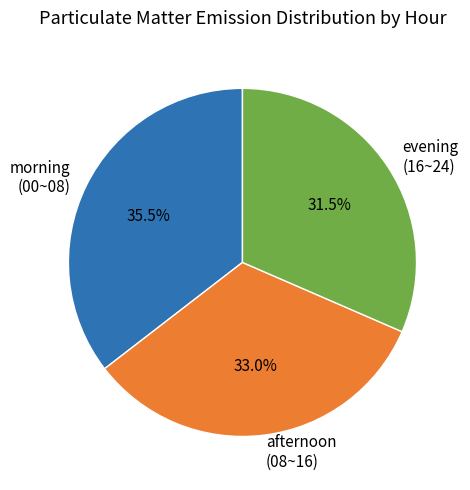

How many slices are in this pie chart?

3